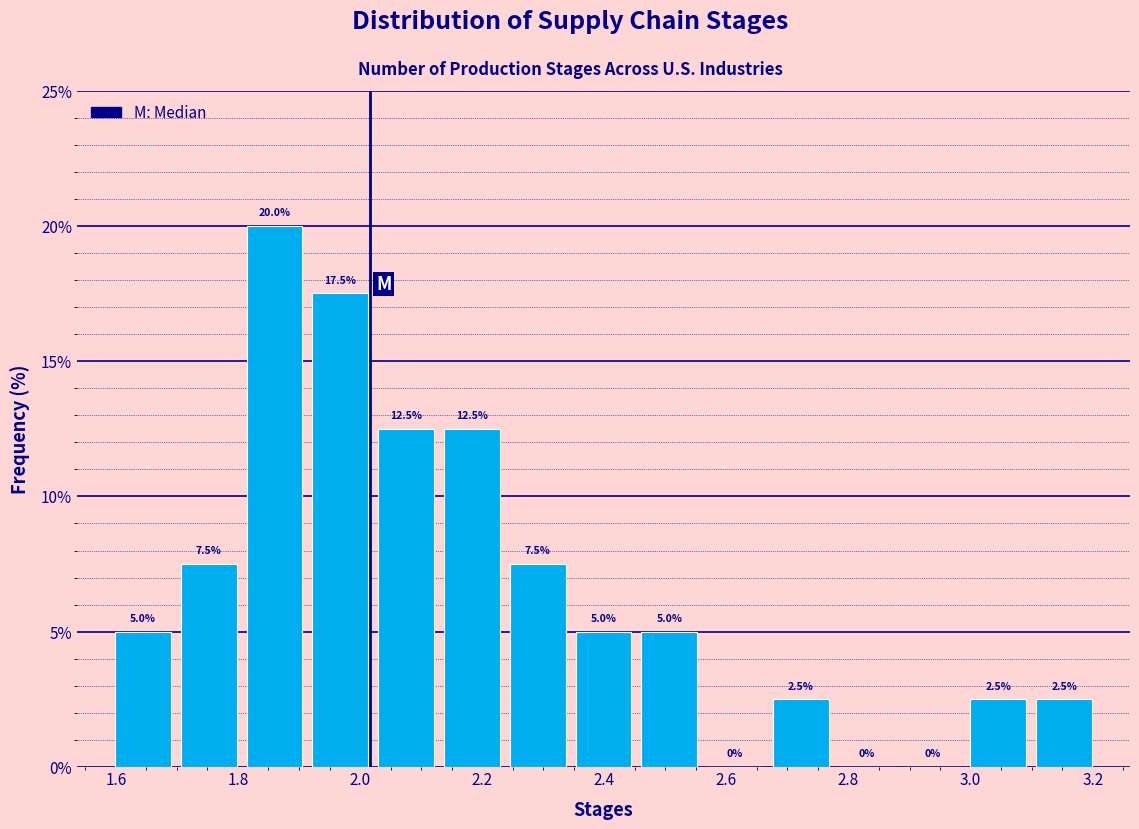

How tall is the bar that spans 2.12 to 2.24 on the x-axis? The bar edges are not printed on the chart, so give them approximately, as read against the axis.

12.5